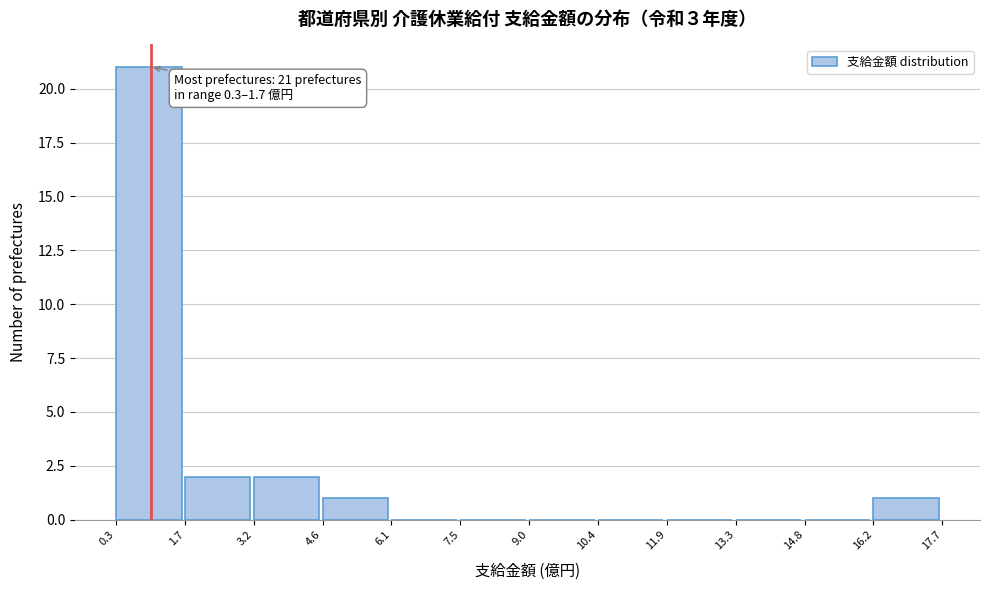

Which range on the x-axis has the tallest bar?

0.3 to 1.7